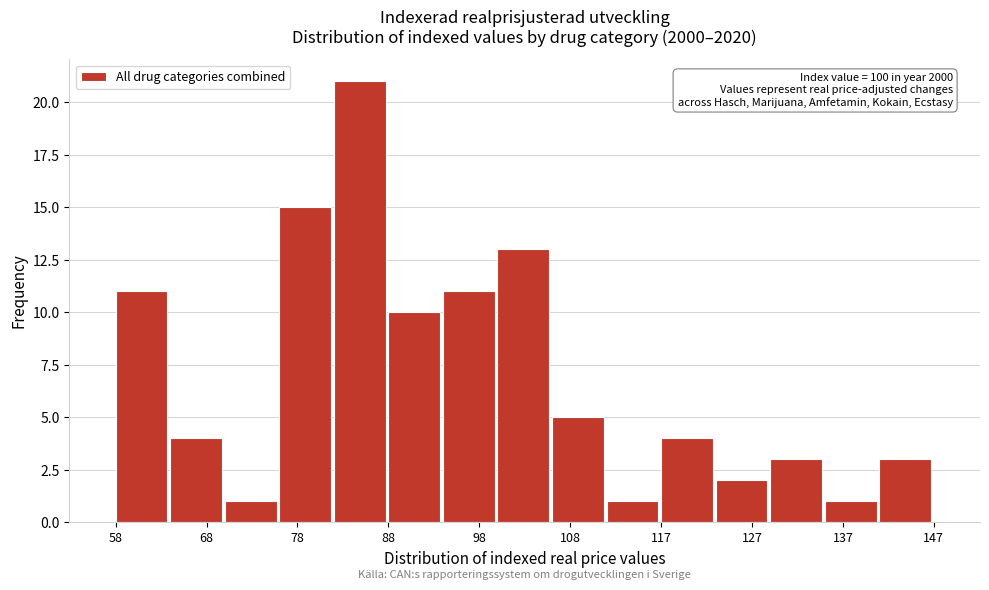

Over which range of the x-axis is the bar tallest?

82 to 88